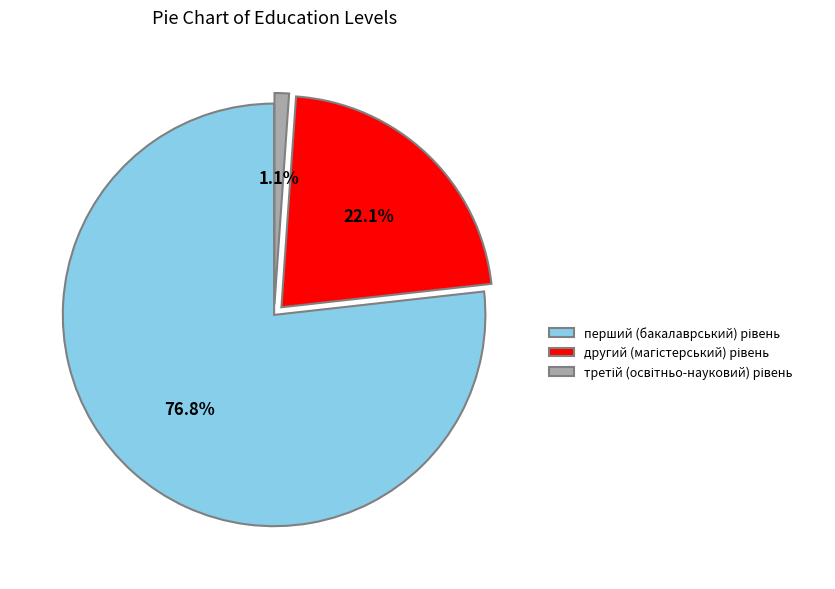

Does any single category account for the majority?

Yes